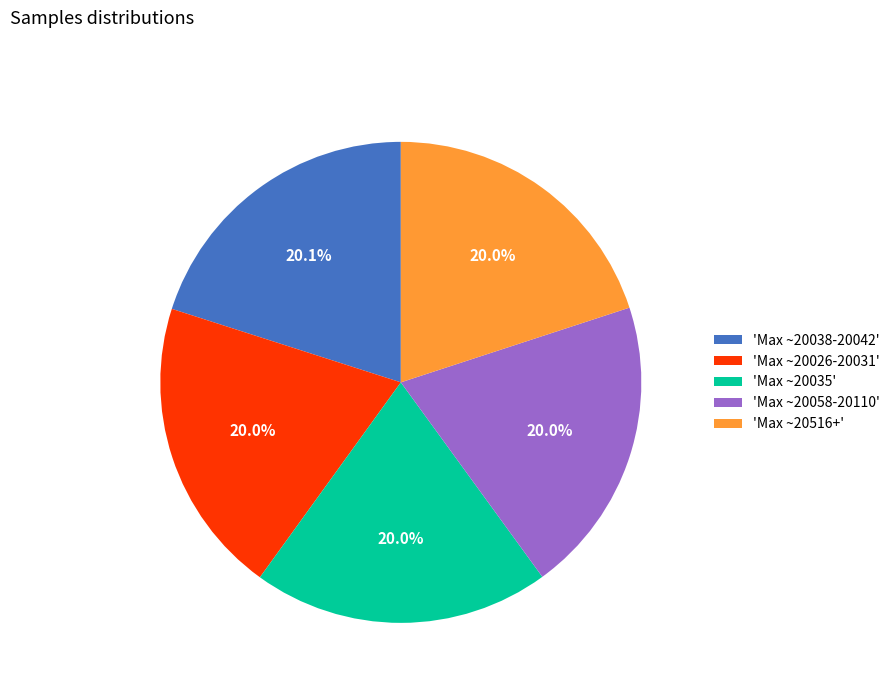

Count the number of slices in the pie.

5